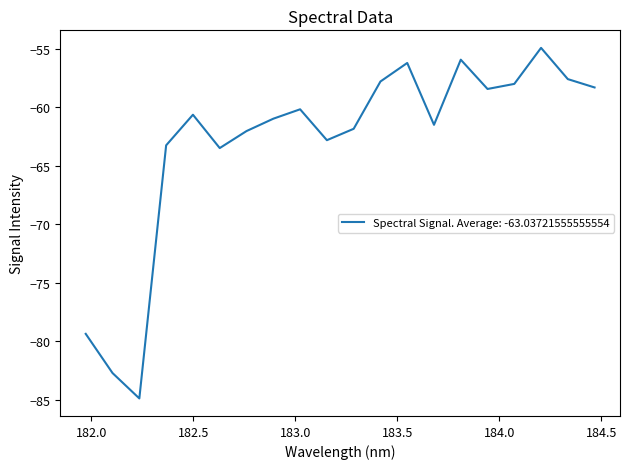

Does the chart have visible grid lines?

No